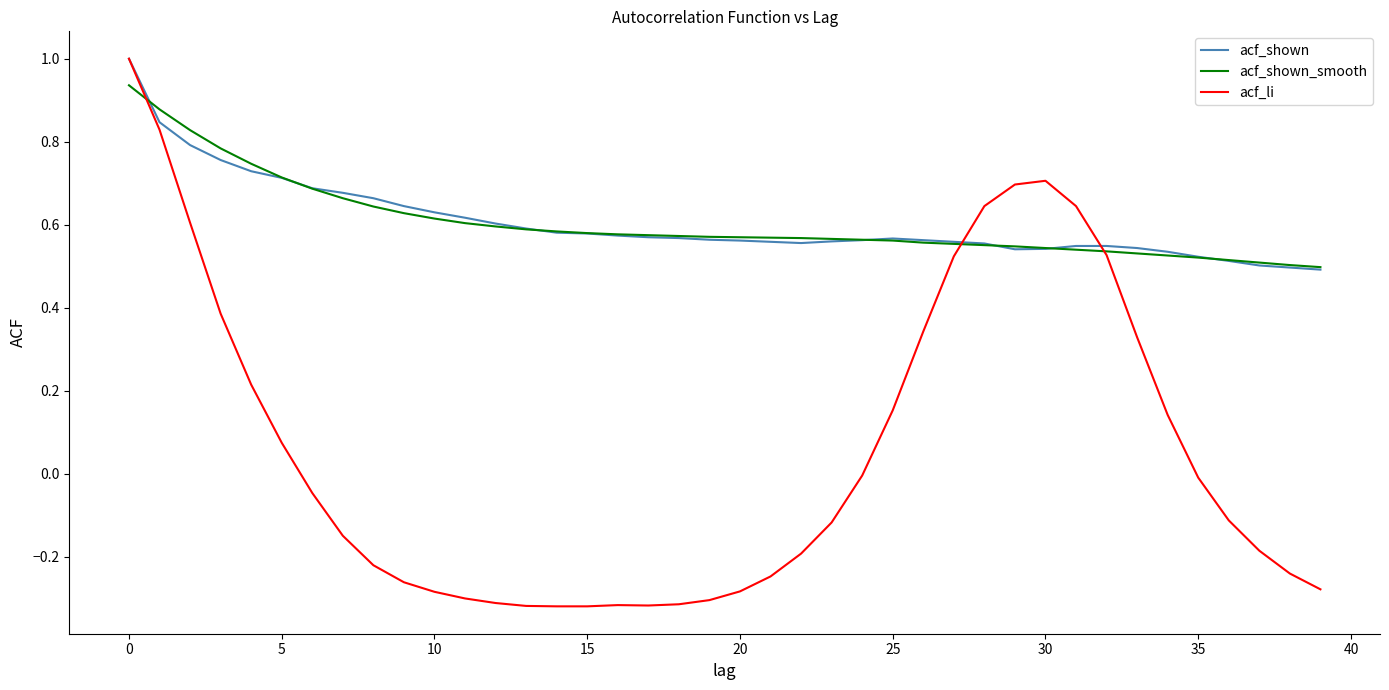

Which series has the largest range (max minus min)?

acf_li